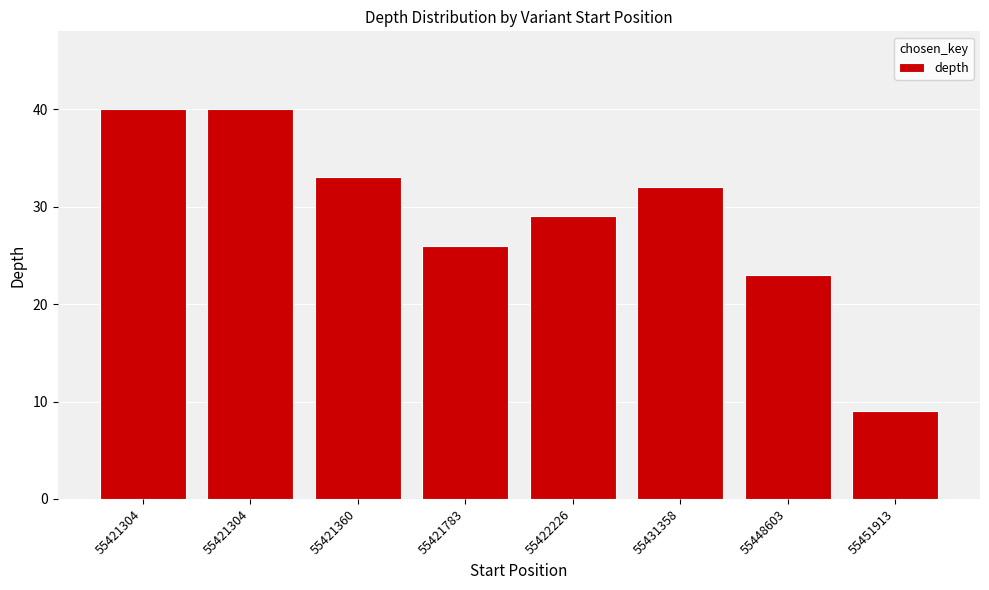

Are the bars horizontal?

No